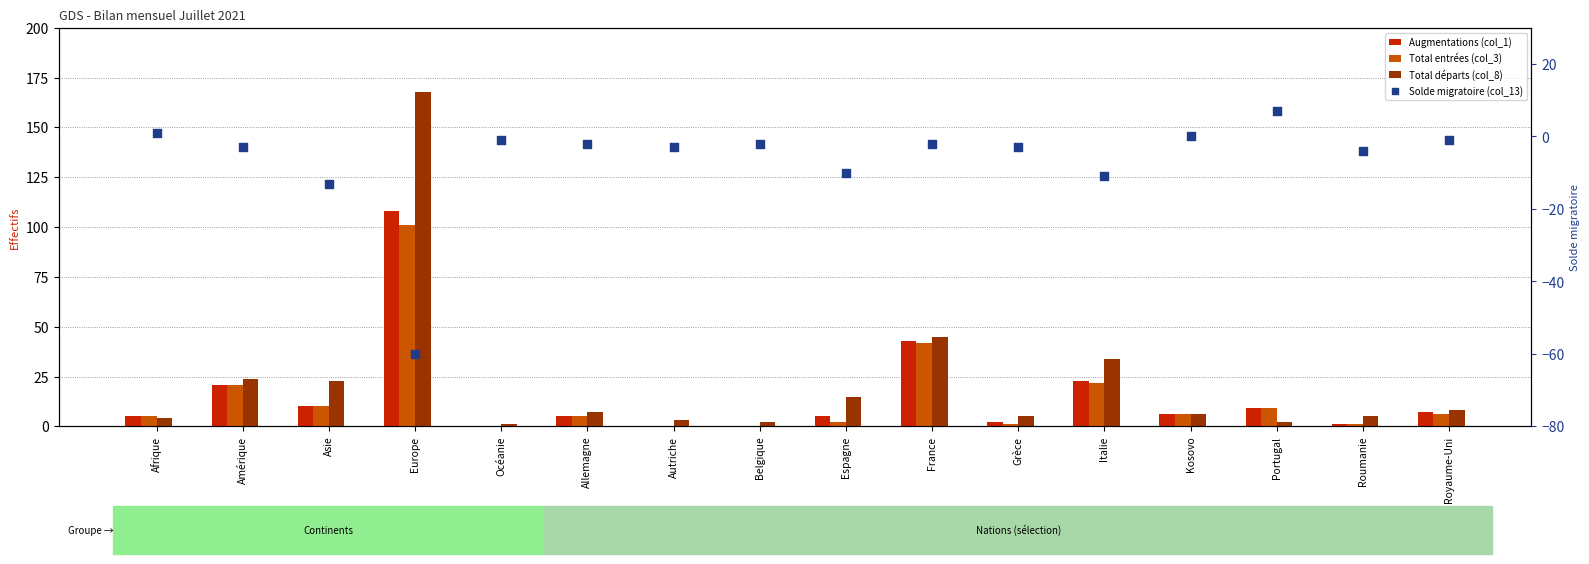

Which series contains the lowest Y value?

Solde migratoire (col_13)